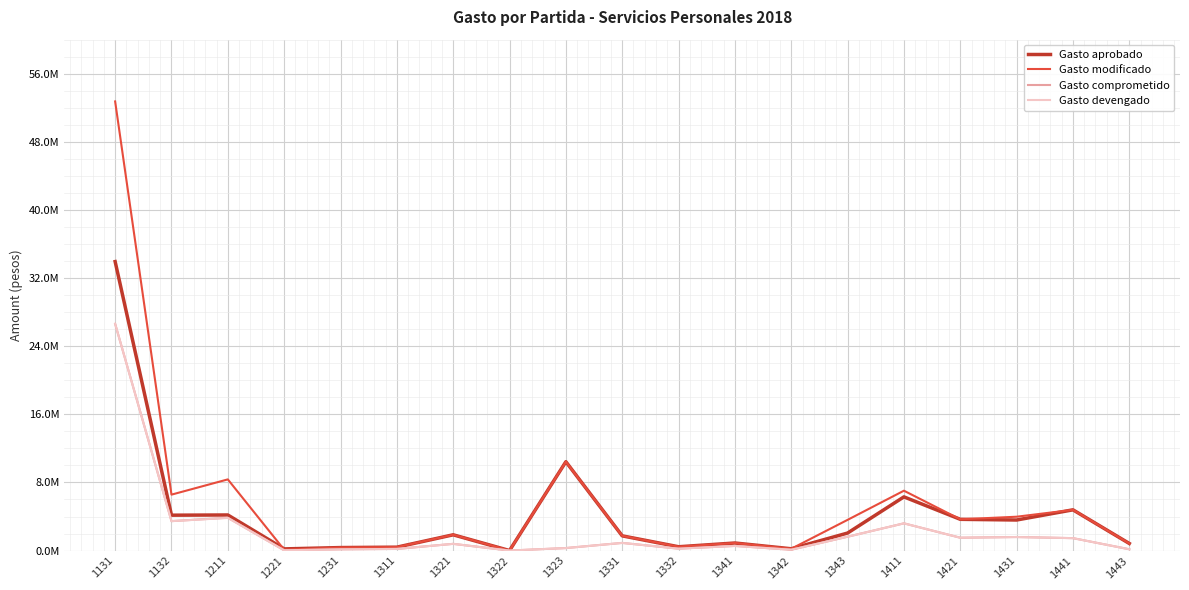

Does the chart have visible grid lines?

Yes